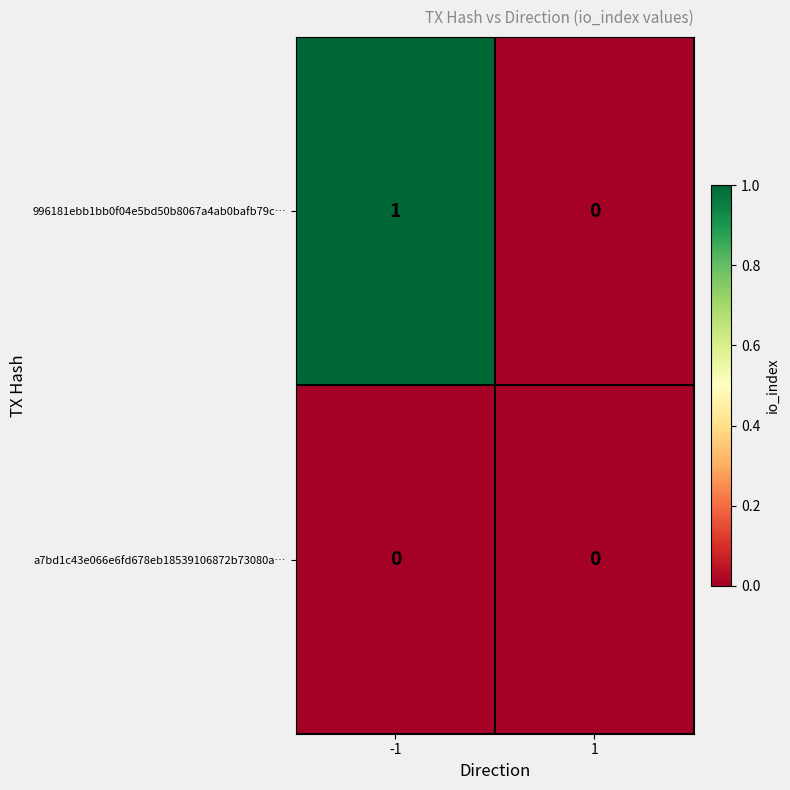

Which series has the widest spread of values?

996181ebb1bb0f04e5bd50b8067a4ab0bafb79c…